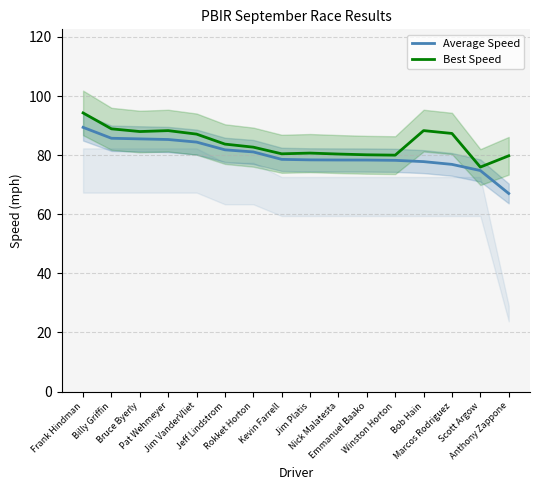

At which category does the chart reach its minimum across all series?

Anthony Zappone